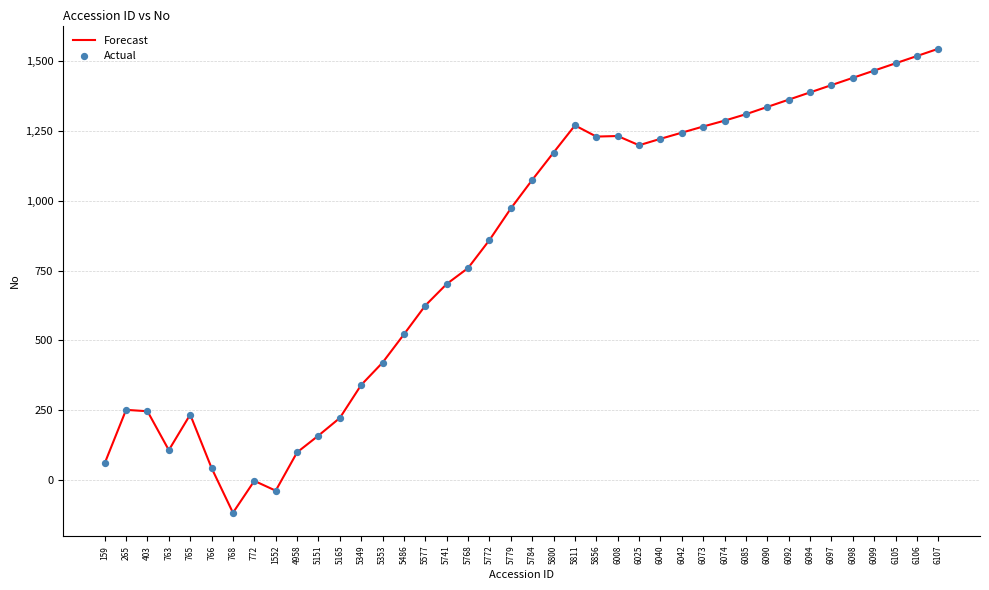

What is the difference between the maximum and minimum values?

1659